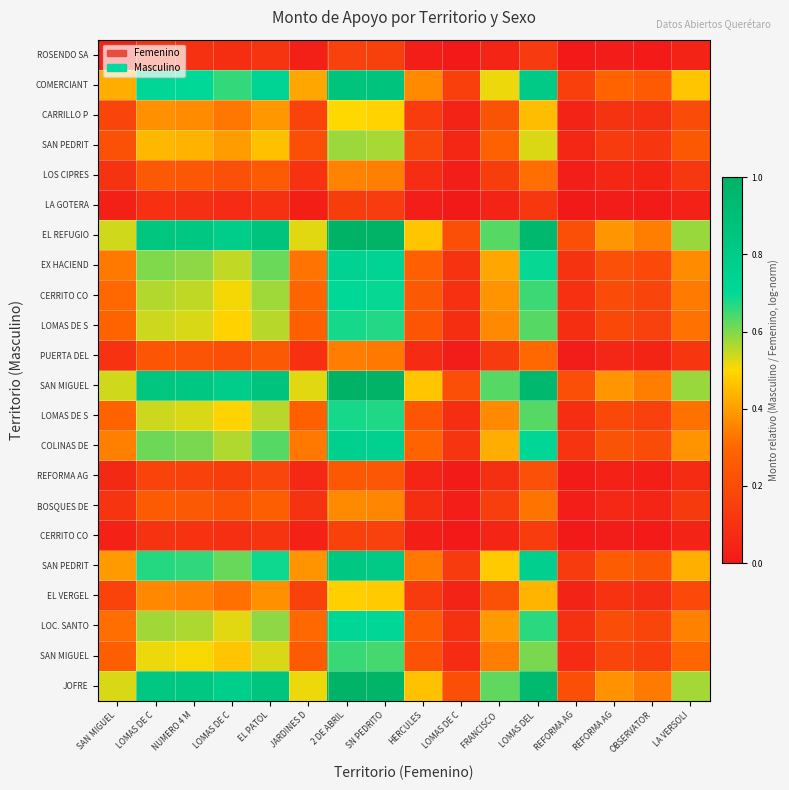

Count the number of data series in this chart.

22